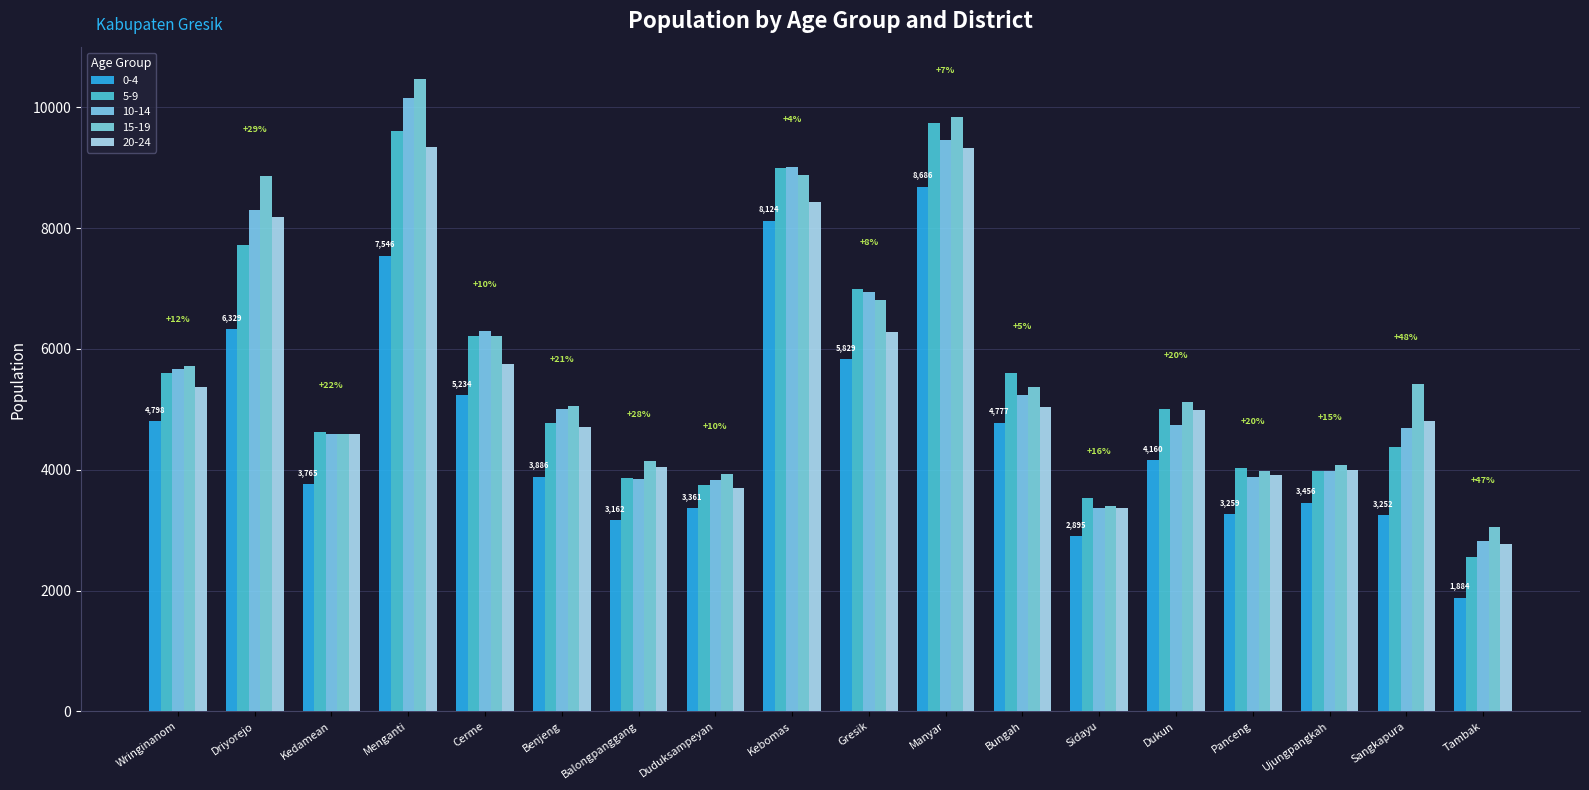

At Tambak, list the series in order from smallest to largest.

0-4, 5-9, 20-24, 10-14, 15-19